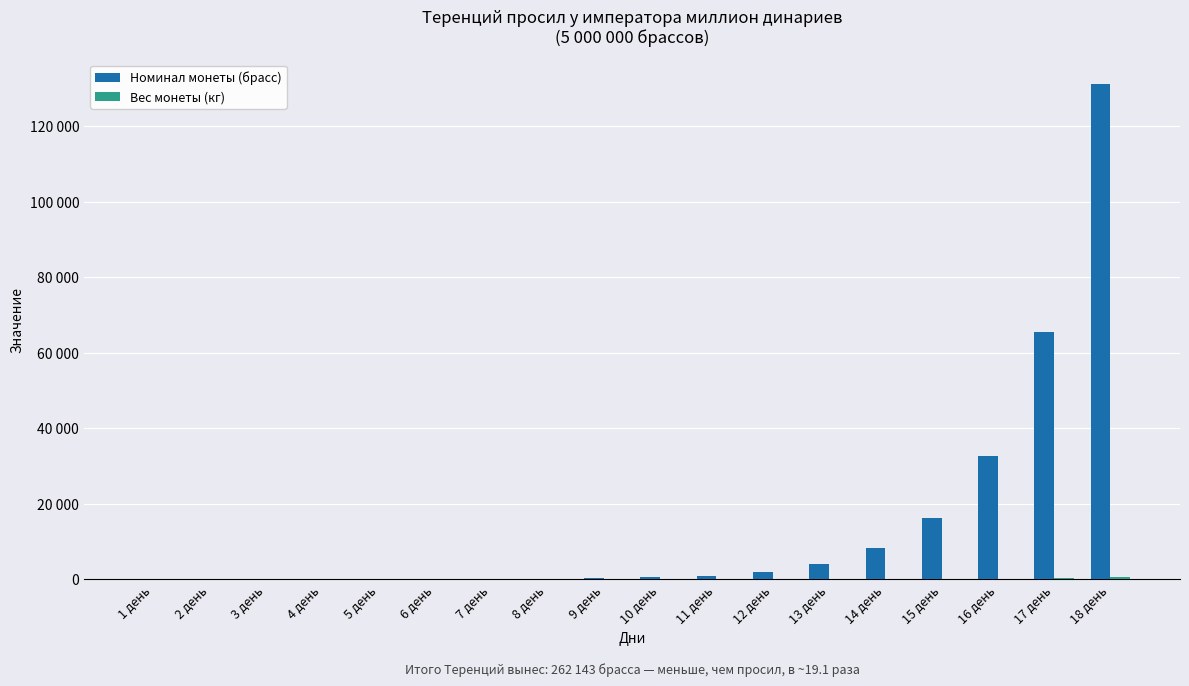

What is the maximum value for Номинал монеты (брасс)?

131072.0